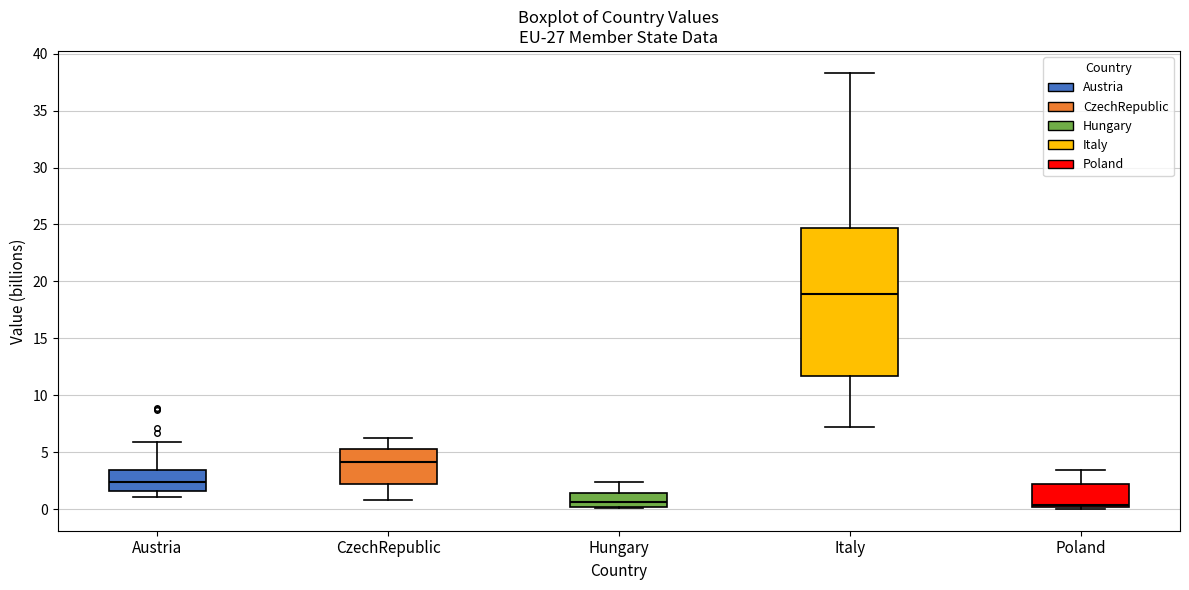

Where does the upper whisker of the box for Hungary end on the y-axis? The values are not printed on the chart, so give them approximately, as read against the axis.

2.5